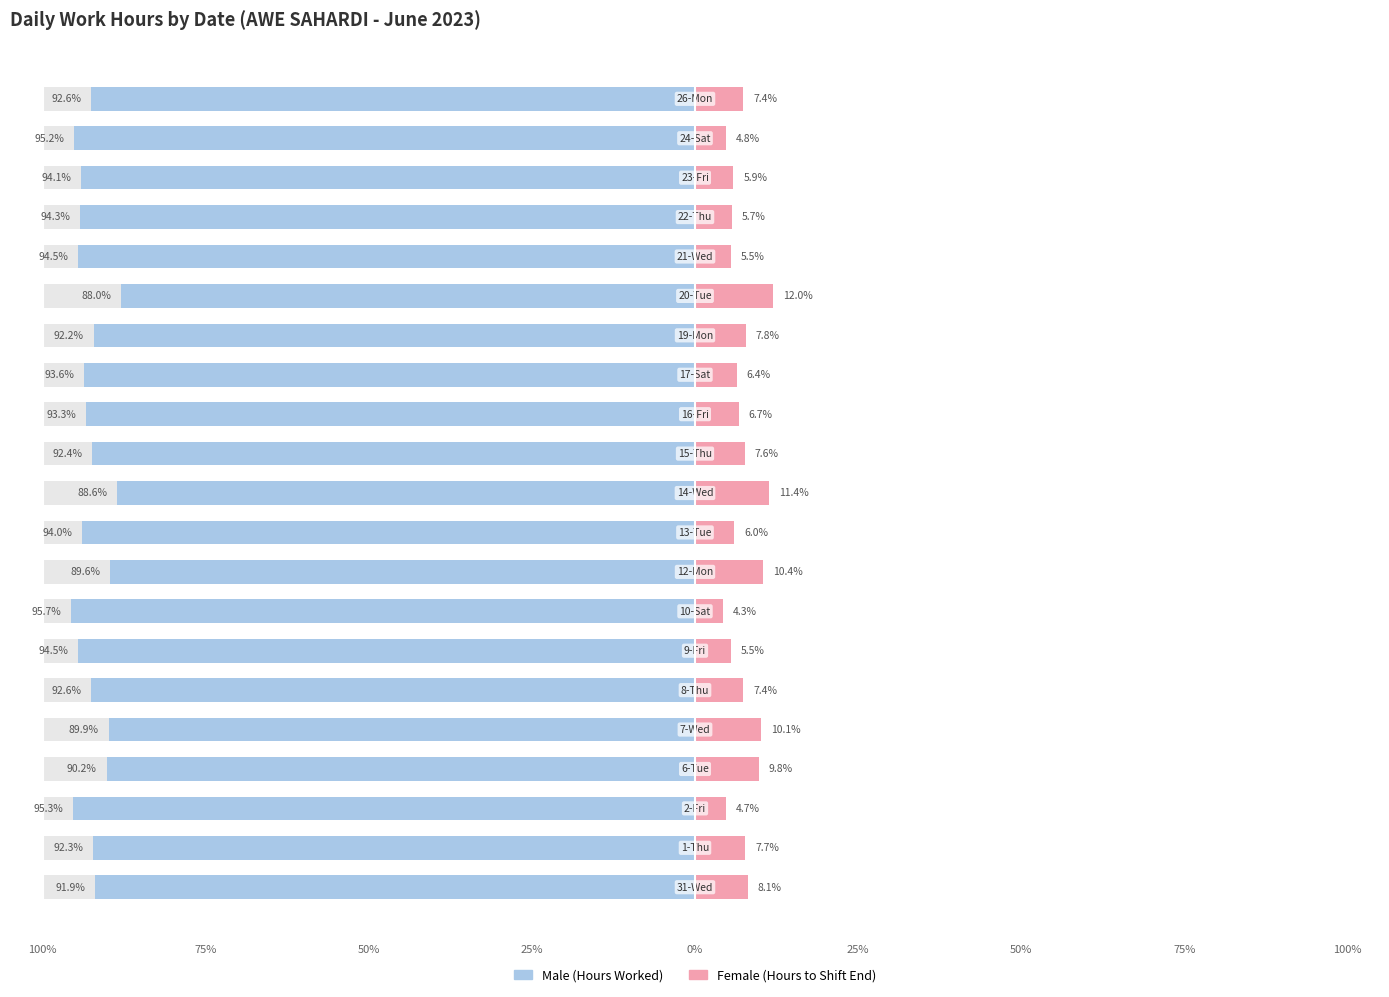

How many values in the Female series are below 7?

10